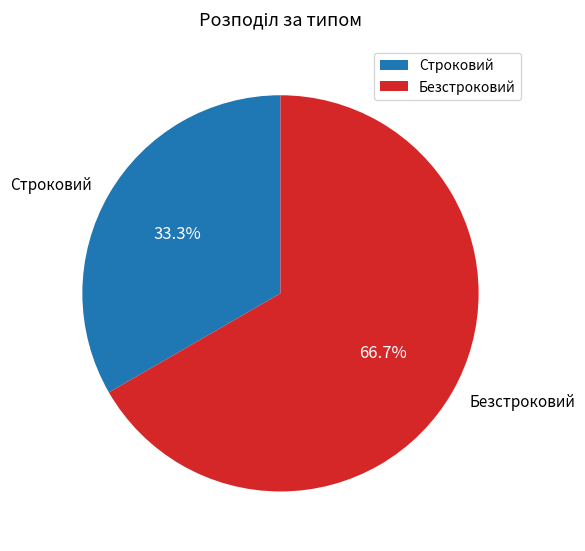

To the nearest percent, what is the difference between the largest and smallest slice percentages?

33%